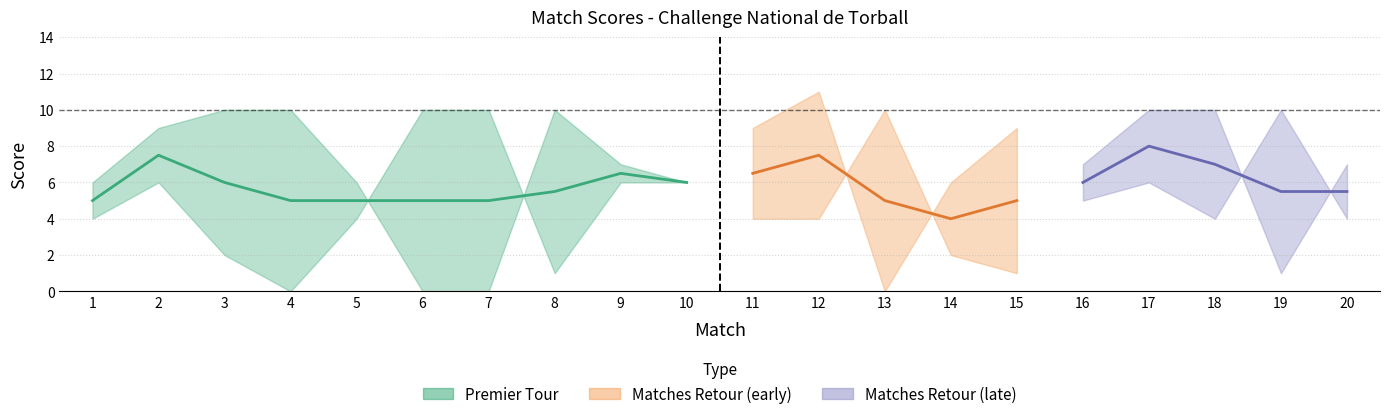

What is the spread (max minus min) of values at 13?

10